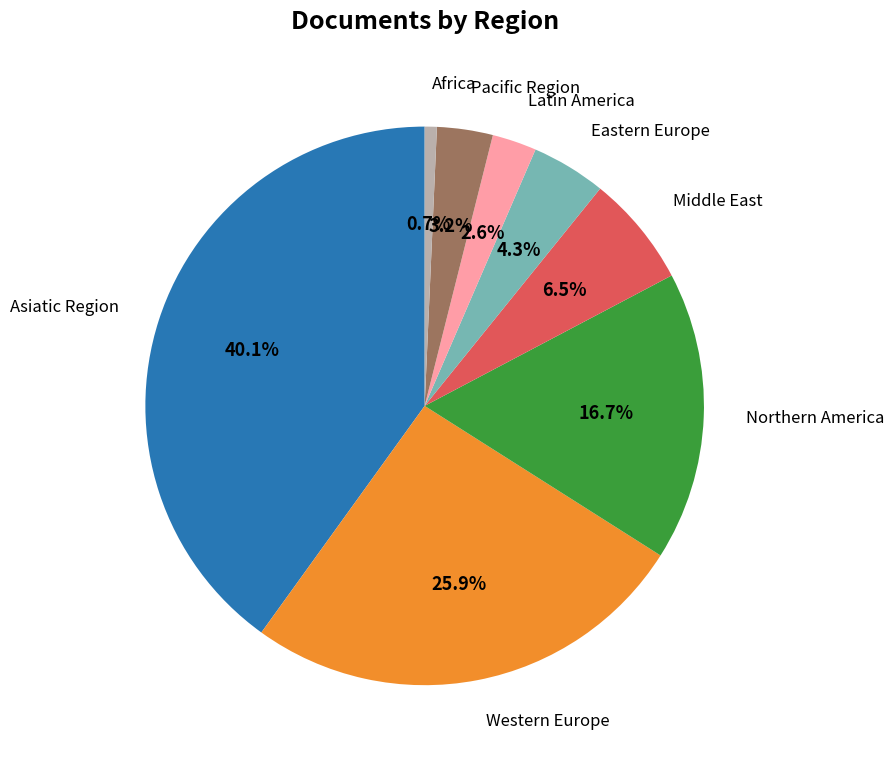

To the nearest percent, what portion does Pacific Region represent?

3%